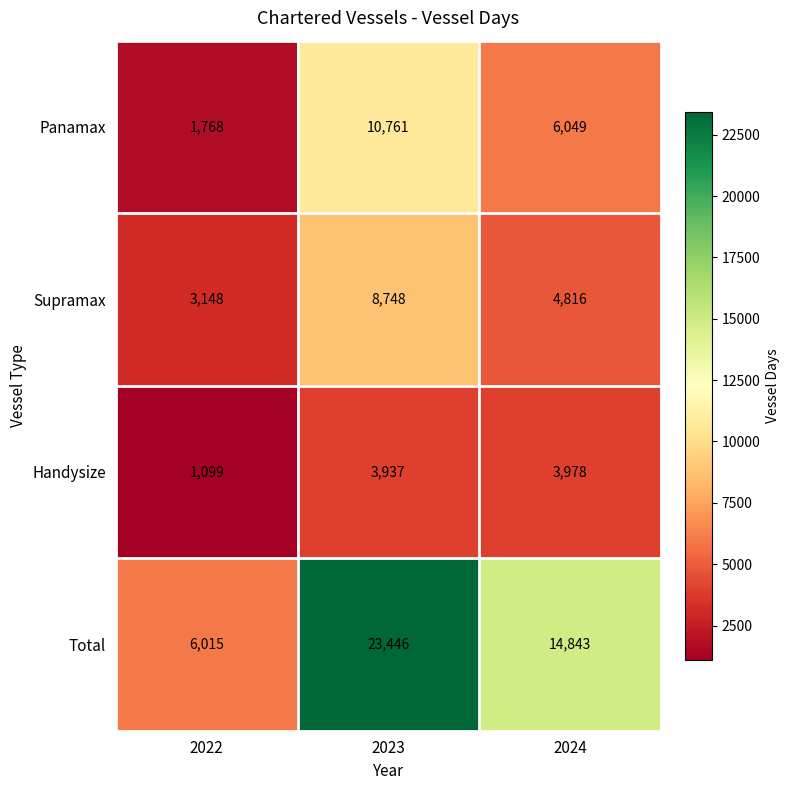

What is the difference between the highest and lowest values at 2023?

19509